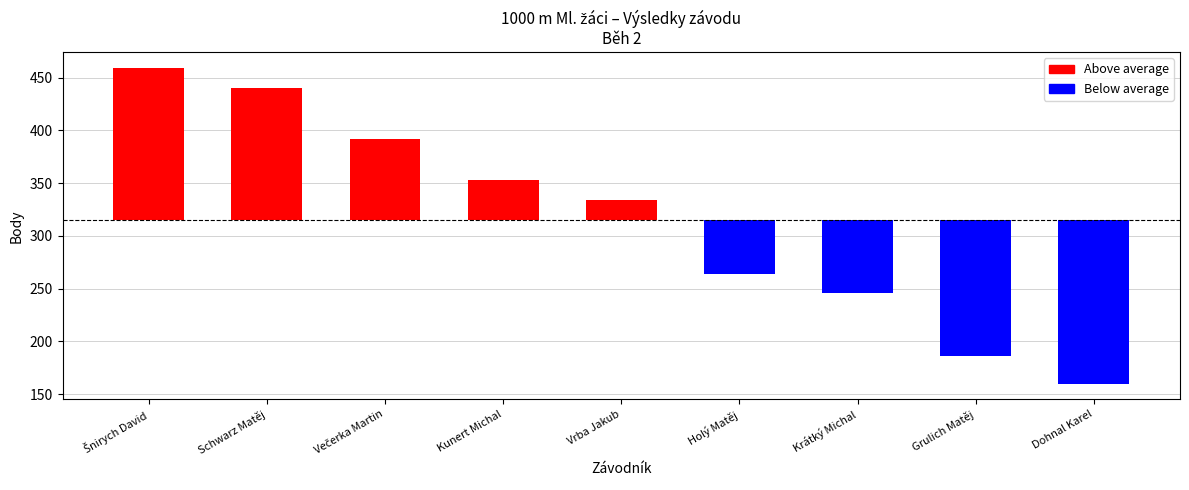

The Pořadí series shows 3 at Dohnal Karel. True or false?

False